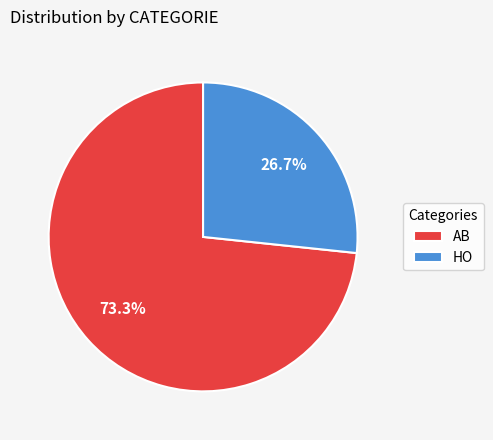

To the nearest percent, what is the difference between the AB and HO slice percentages?

47%